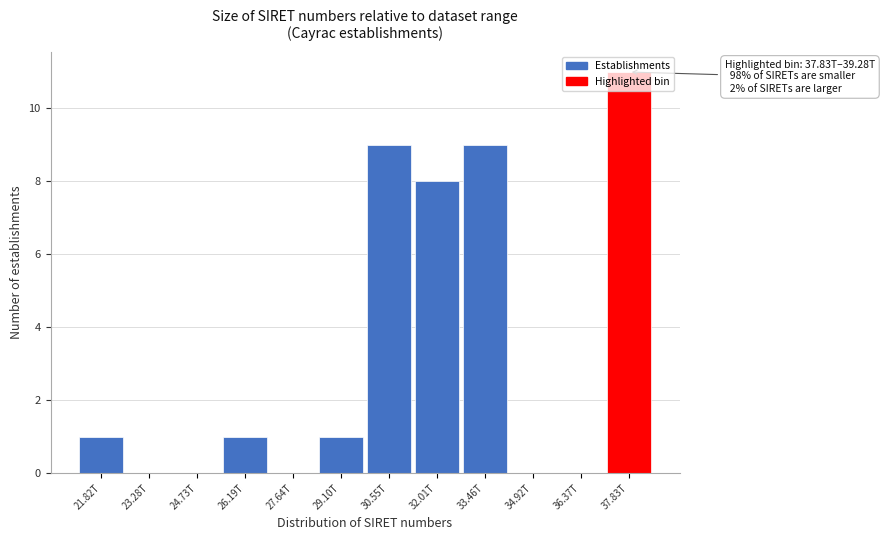

Which label corresponds to the largest value in the chart?

37.83T